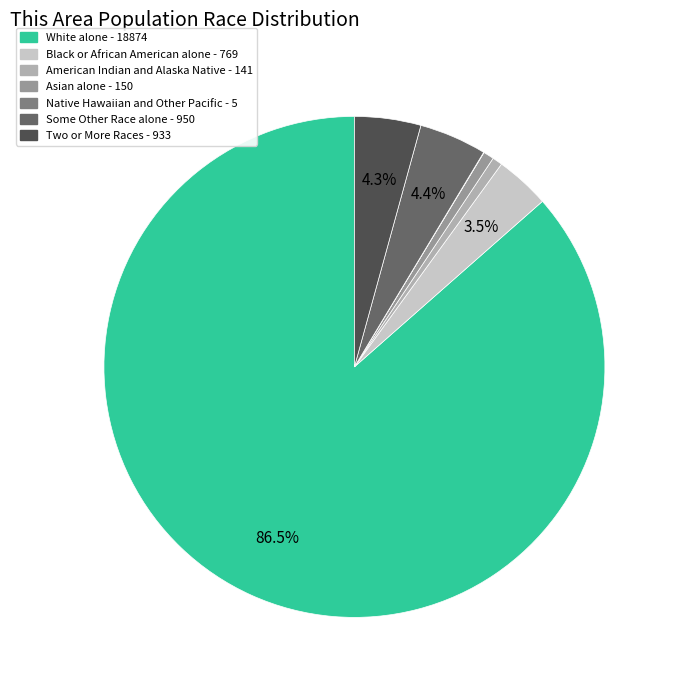

Approximately how many times larger is the value at Two or More Races compared to Black or African American alone?

1.2